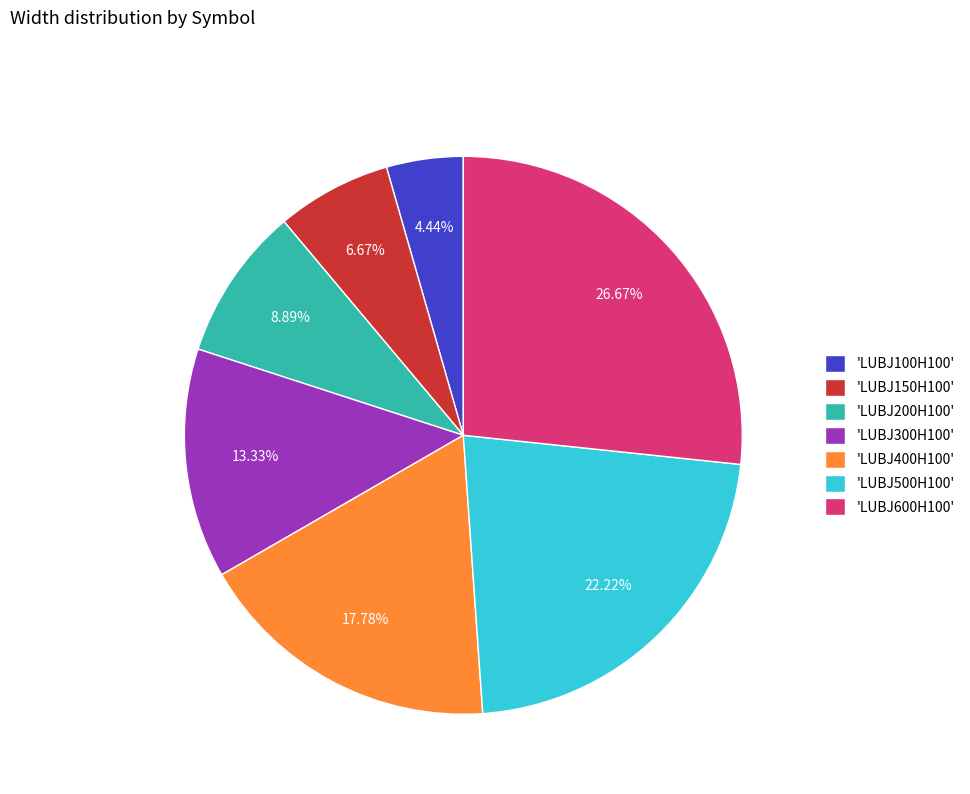

Between 'LUBJ300H100' and 'LUBJ600H100', which is larger?

'LUBJ600H100'